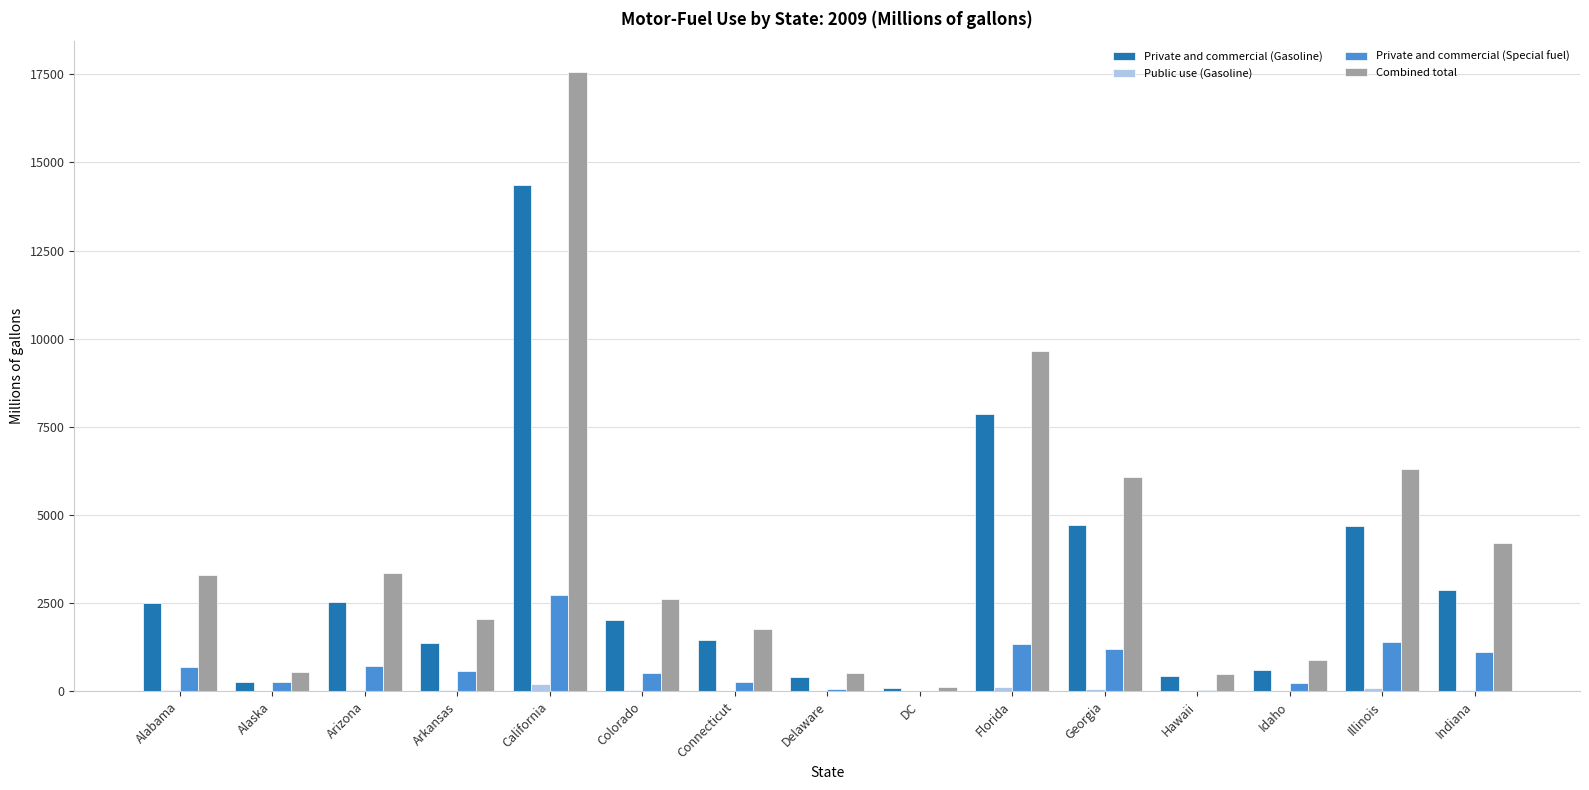

Which series changed the most between Arkansas and Delaware?

Combined total